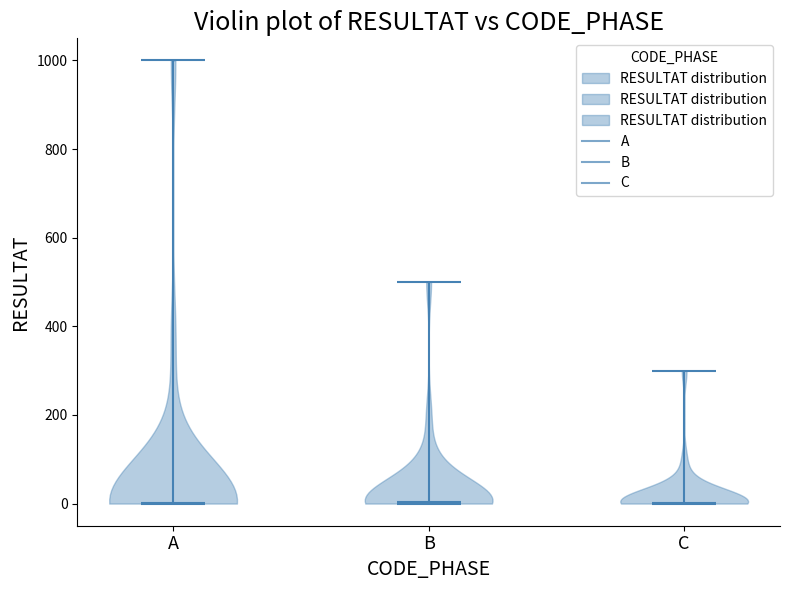

Reading left to right, read every violin against the y-axis: where its median line is, and the lowest and highest points it reaches. The values are not printed on the chart, so give them approximately, as read against the axis.

A: median line 0, lowest point 0, highest point 1000
B: median line 0, lowest point 0, highest point 500
C: median line 0, lowest point 0, highest point 300